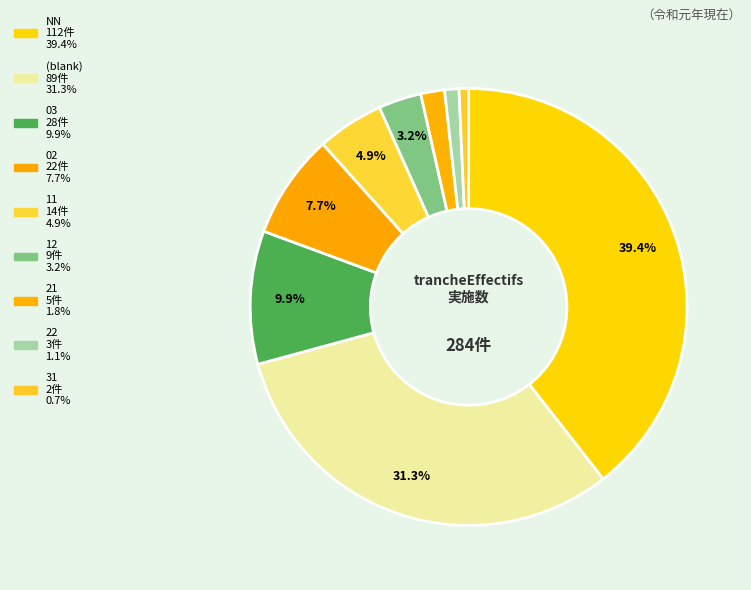

How many slices are in this pie chart?

9